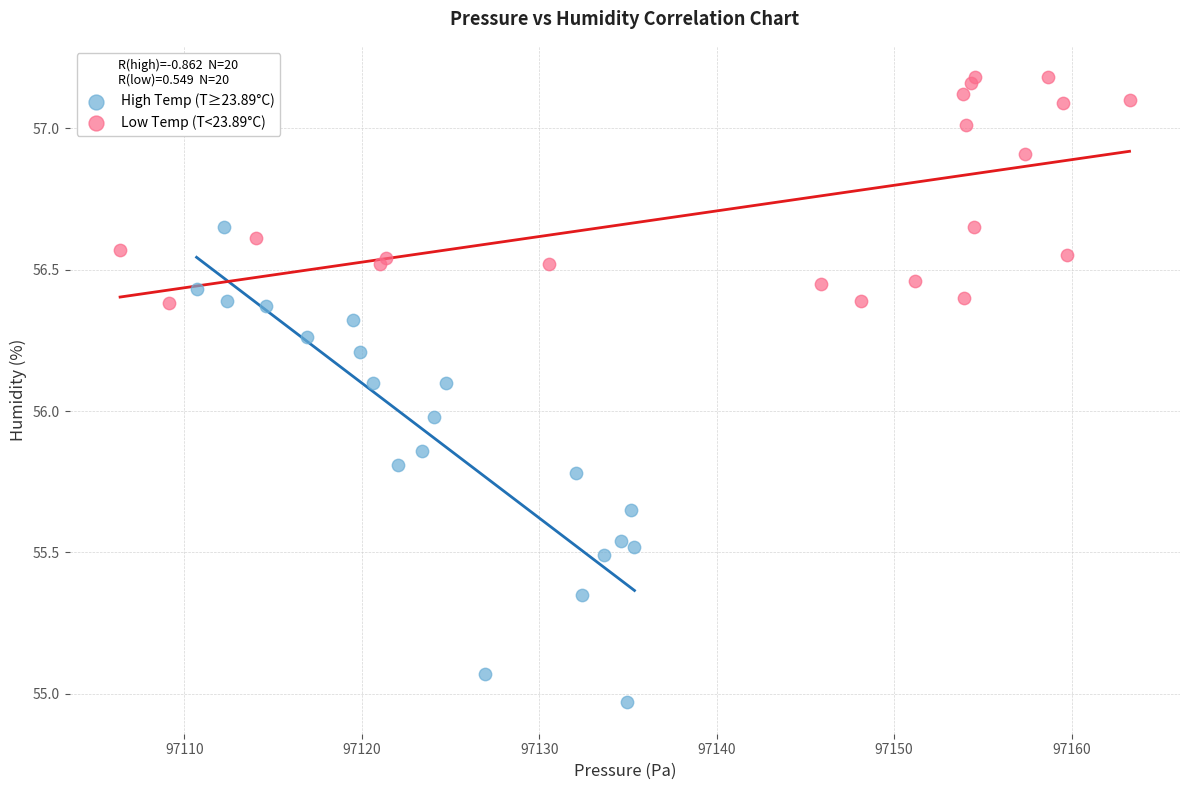

Which series contains the lowest Y value?

High Temp (T≥23.89°C)